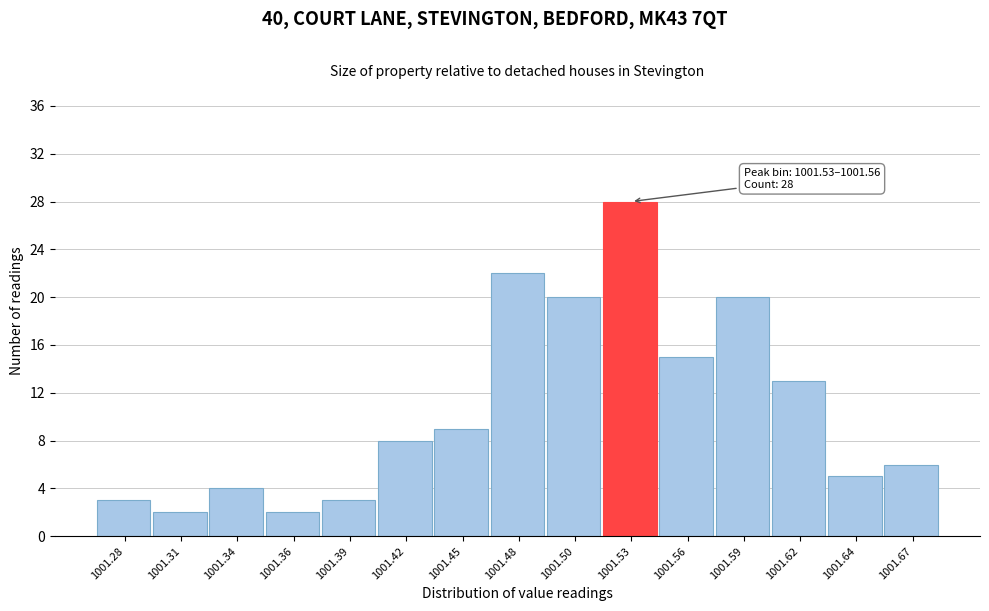

Reading right to left, list all the values displayed in this chart.

6	5	13	20	15	28	20	22	9	8	3	2	4	2	3